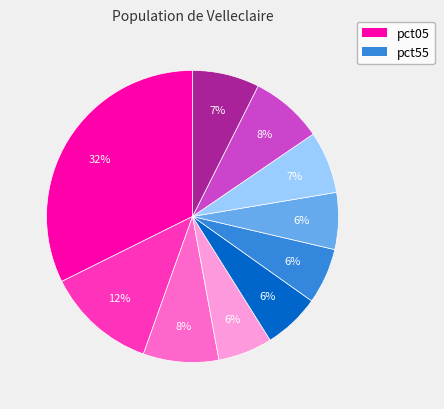

Does any single category account for the majority?

No